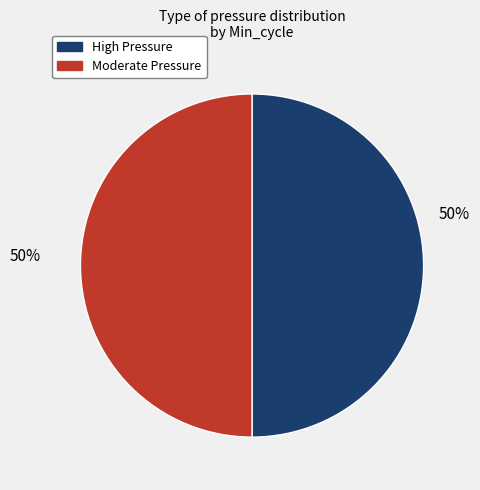

To the nearest percent, what is the average slice percentage?

50%